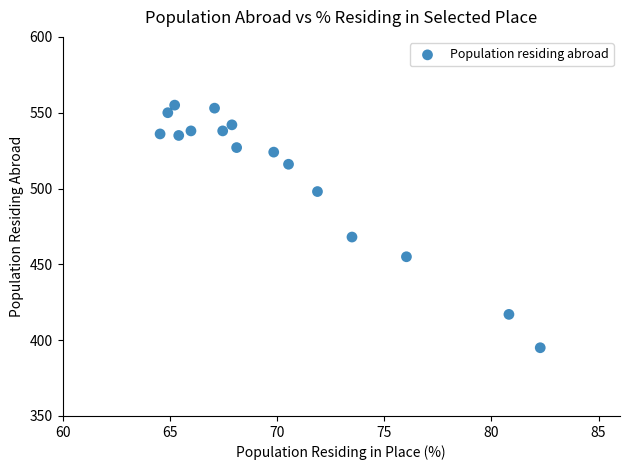

What Y value in the scatter plot is closest to 475?

468